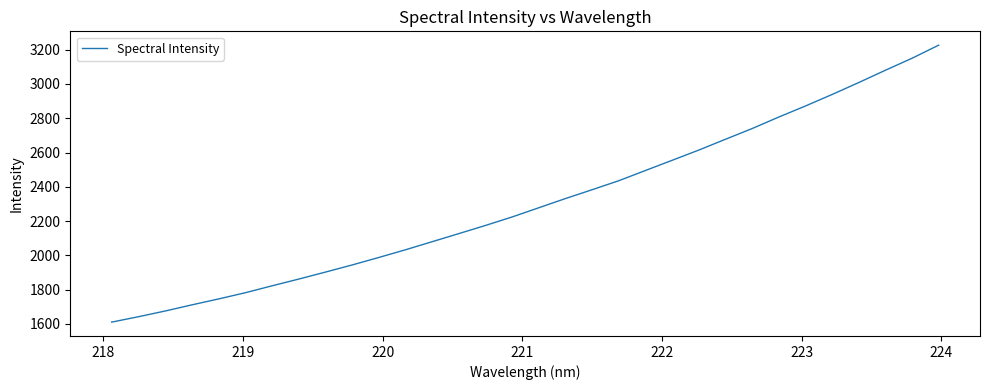

What is the smallest value displayed?

1610.6